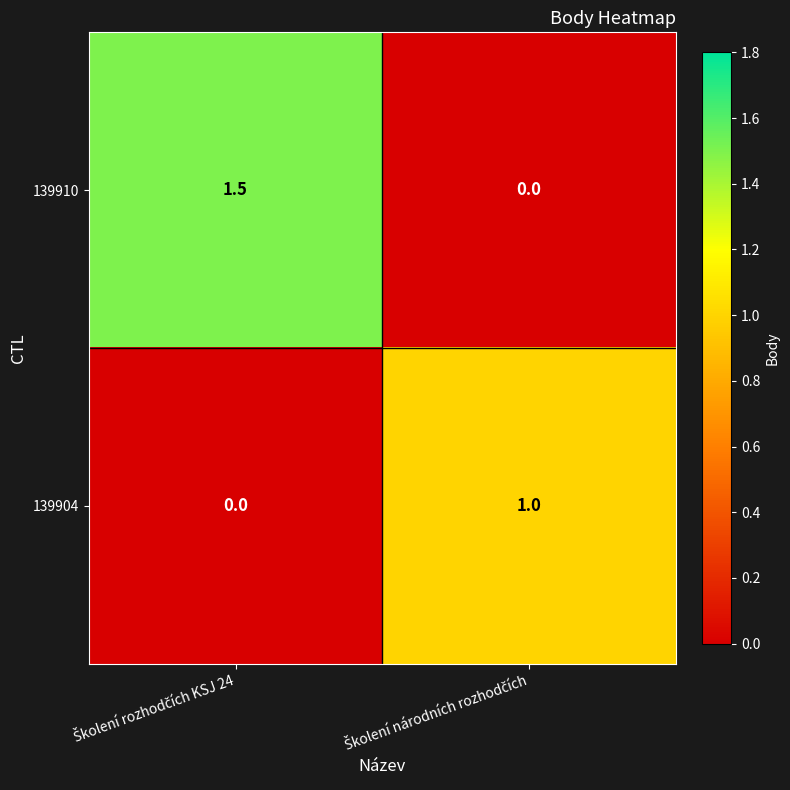

What is the greatest value displayed?

1.5